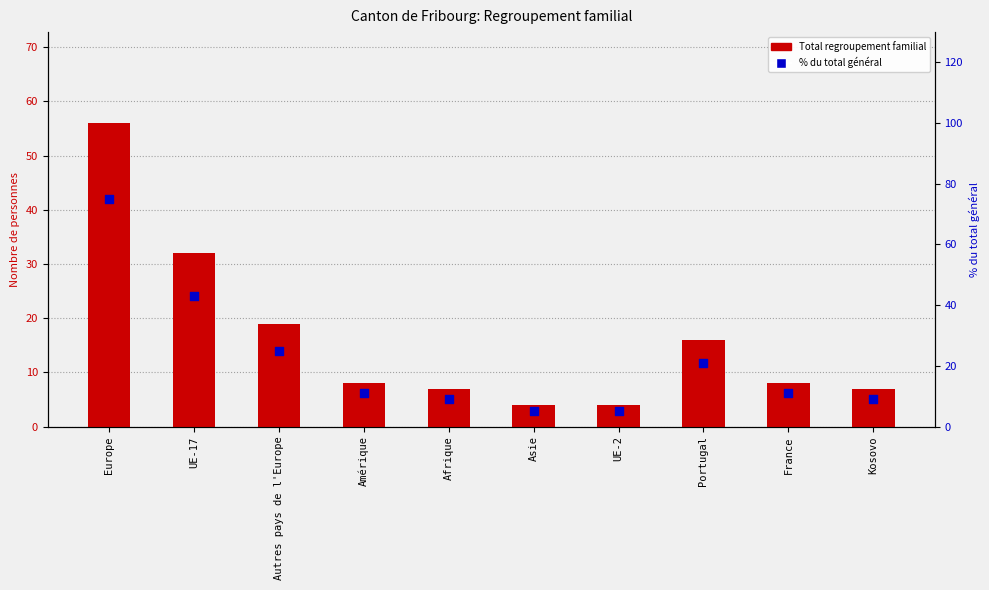

Which series reaches the maximum Y coordinate?

% du total général